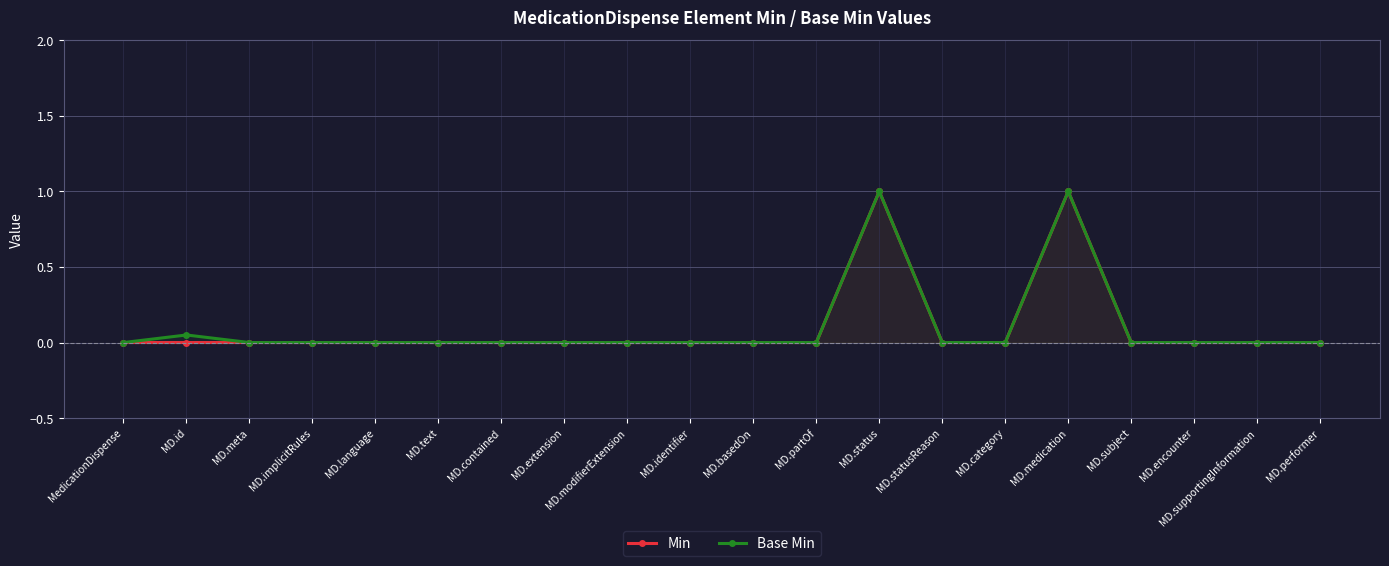

The value of Base Min at MD.partOf is -0.5. True or false?

False